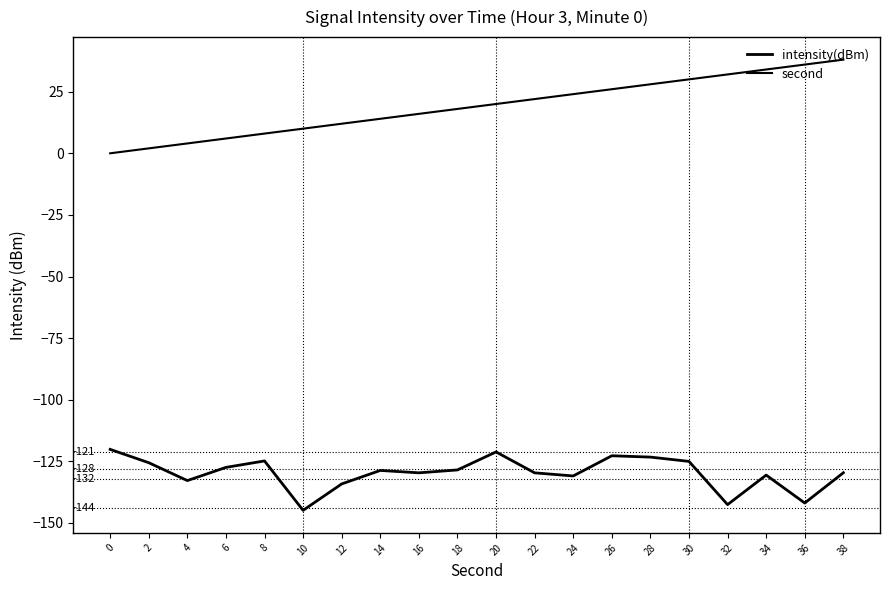

How many lines are shown in the chart?

2